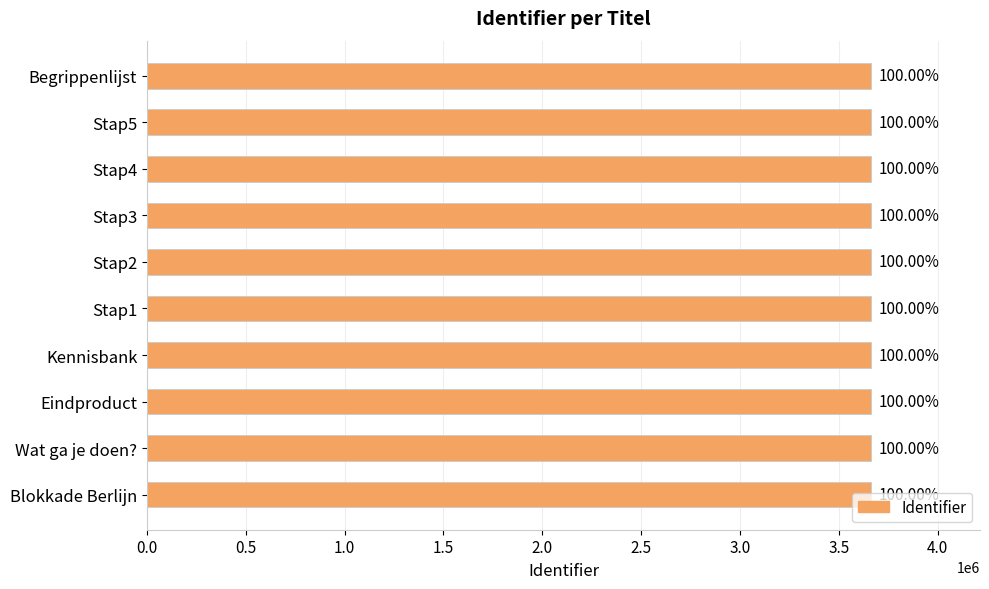

Are the bars grouped side by side (vs. stacked)?

No